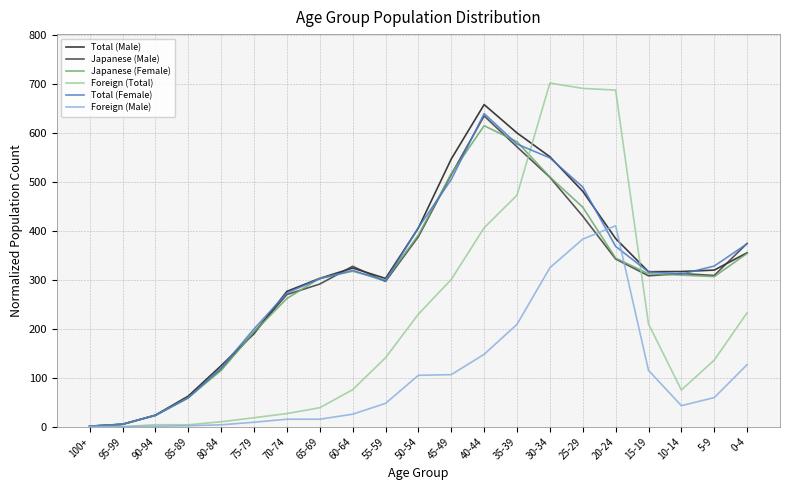

What are all the series names shown in the legend?

Total (Male), Japanese (Male), Japanese (Female), Foreign (Total), Total (Female), Foreign (Male)